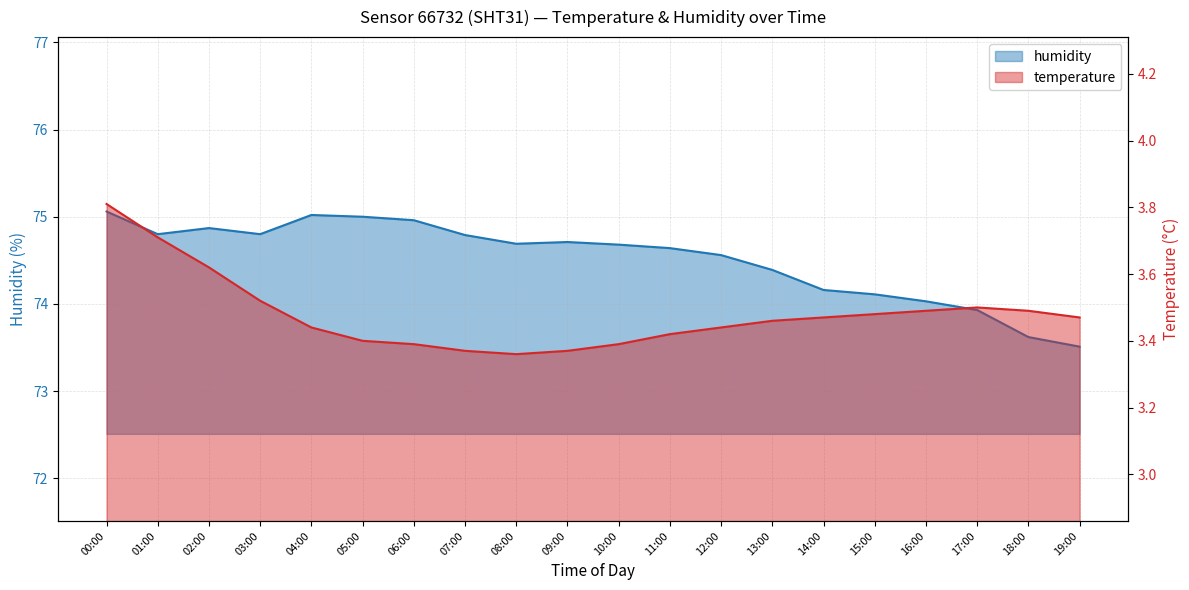

Which series has the largest total across all categories?

humidity